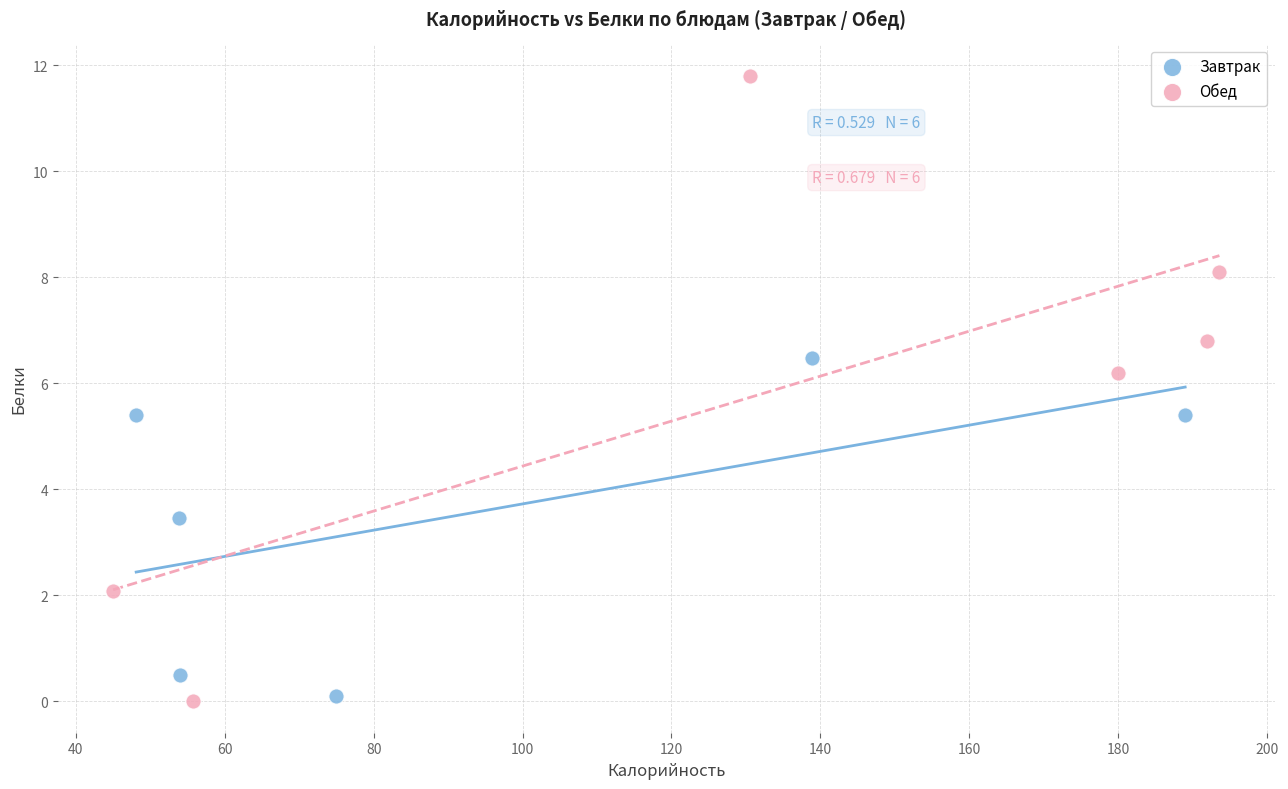

What are all the series names shown in the legend?

Завтрак, Обед